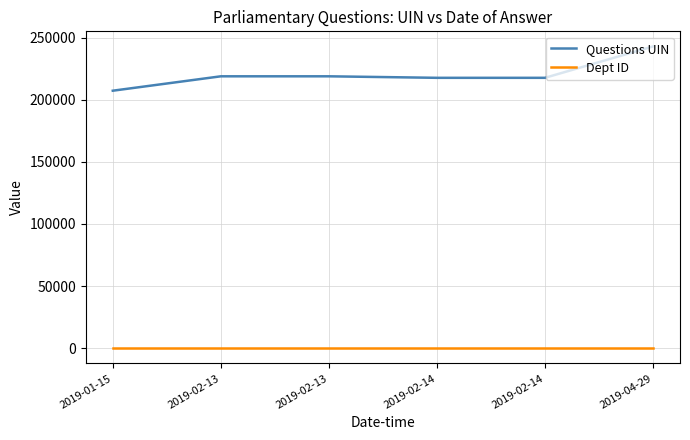

Rank the series at 2019-02-13 from lowest to highest value.

Dept ID, Questions UIN